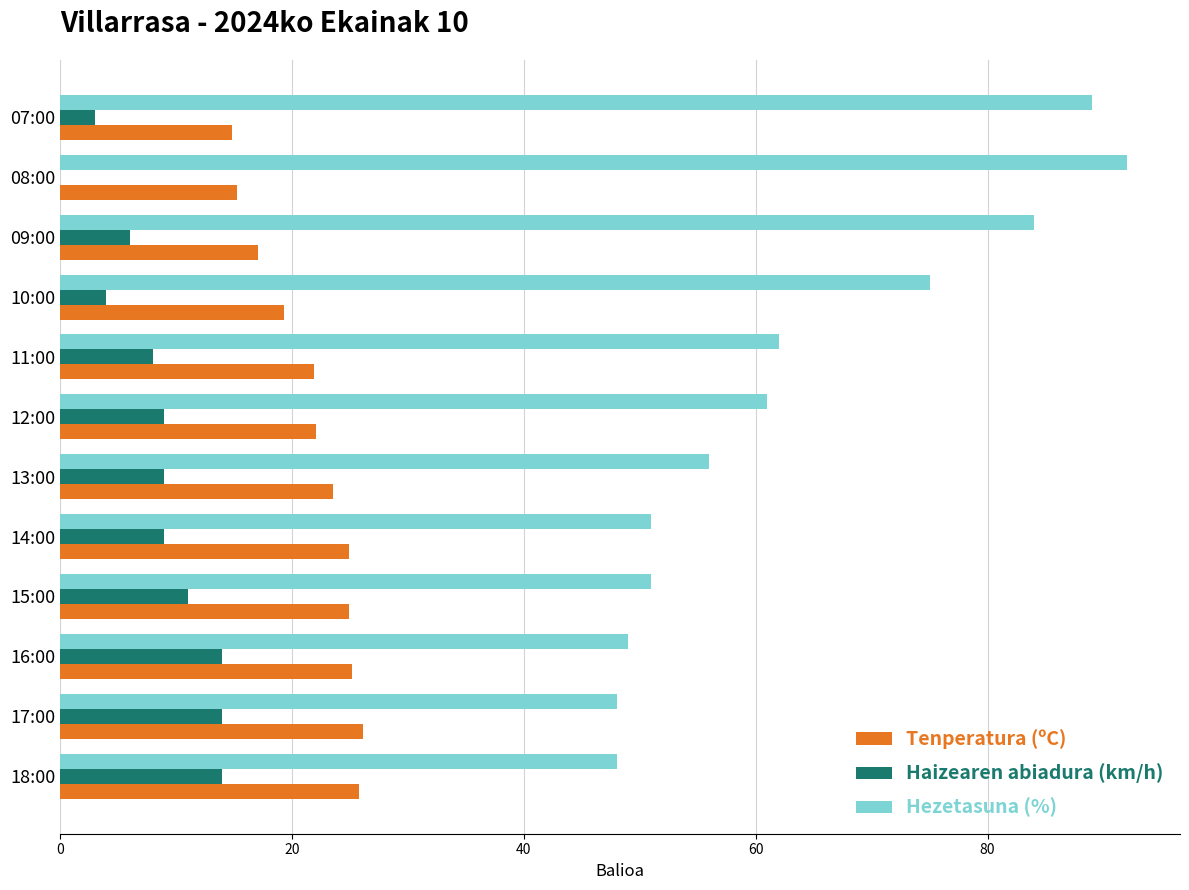

Which series has the largest total across all categories?

Hezetasuna (%)